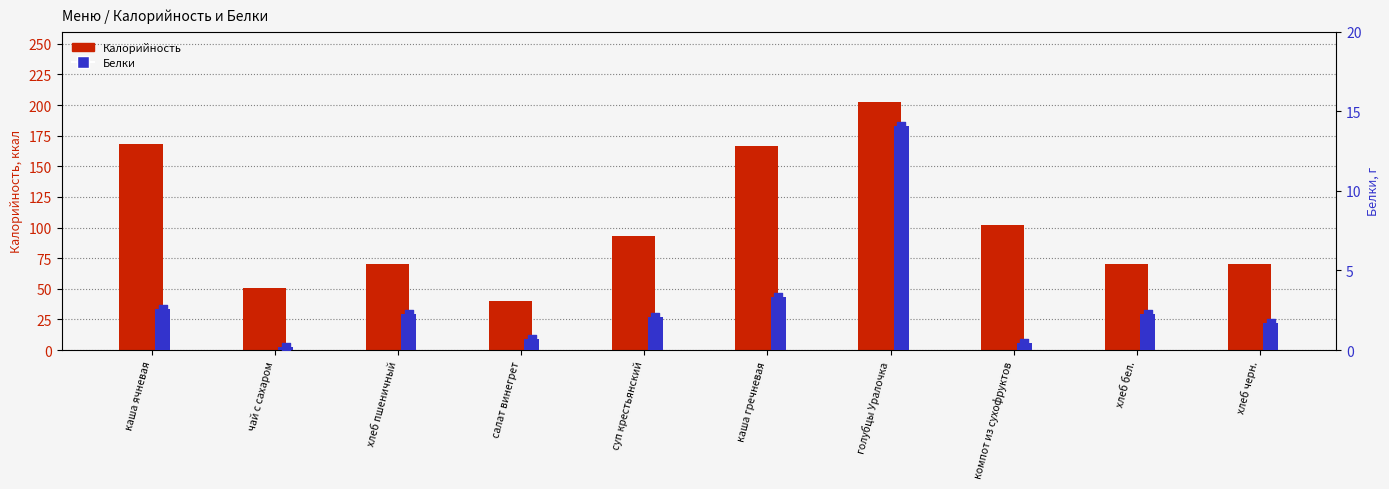

At which category is the sum across all series the highest?

голубцы Уралочка